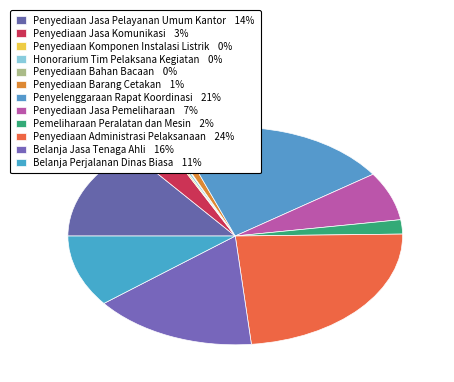

True or false: Penyediaan Administrasi Pelaksanaan accounts for 31% of the total.

False